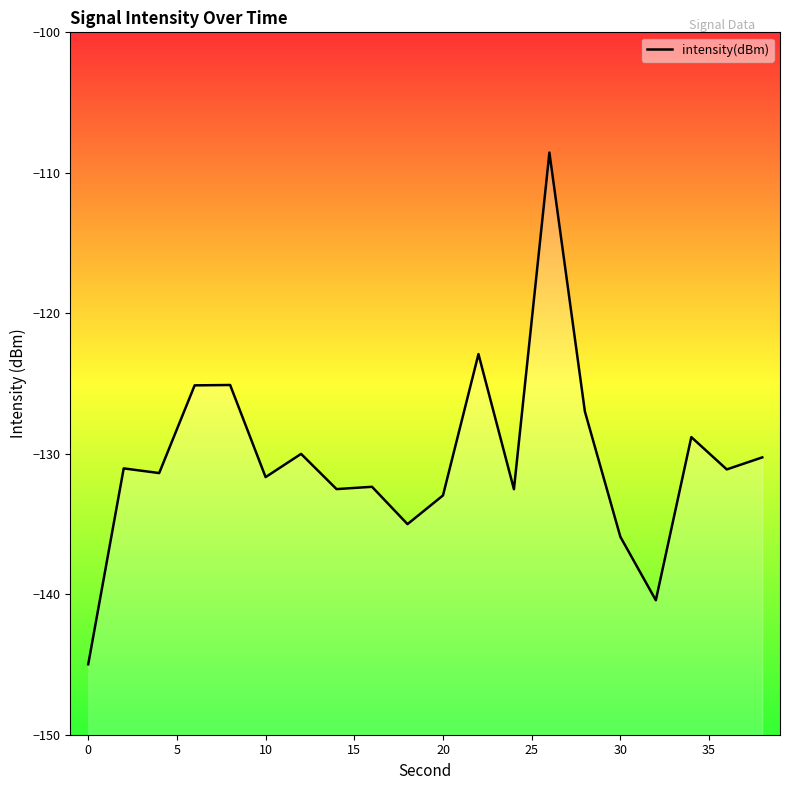

What is the sum of all values?

-2609.7